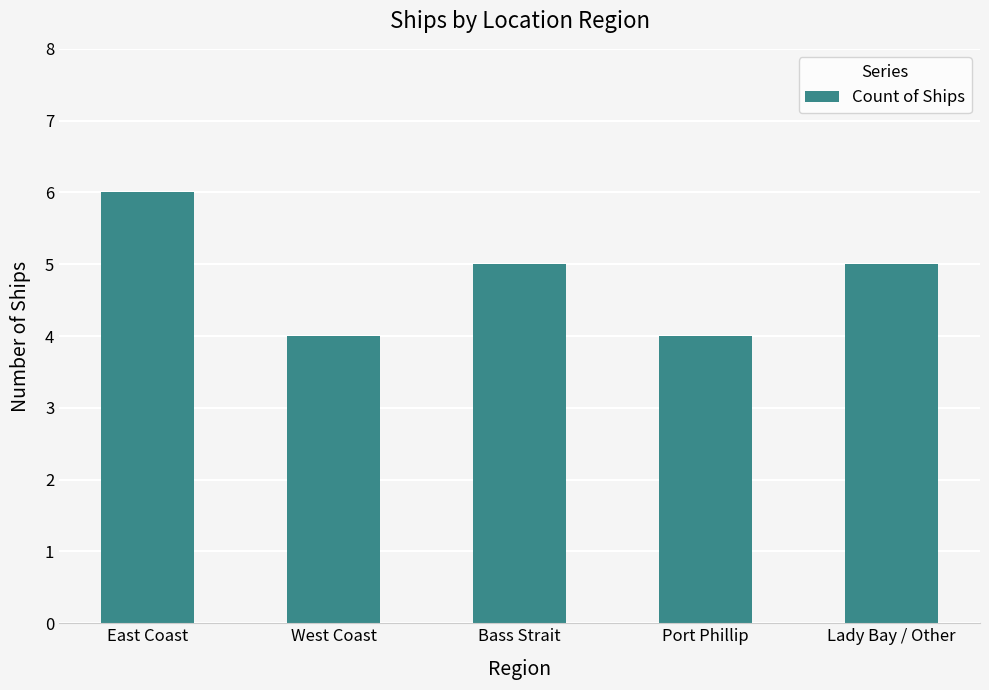

What is the smallest value displayed?

4